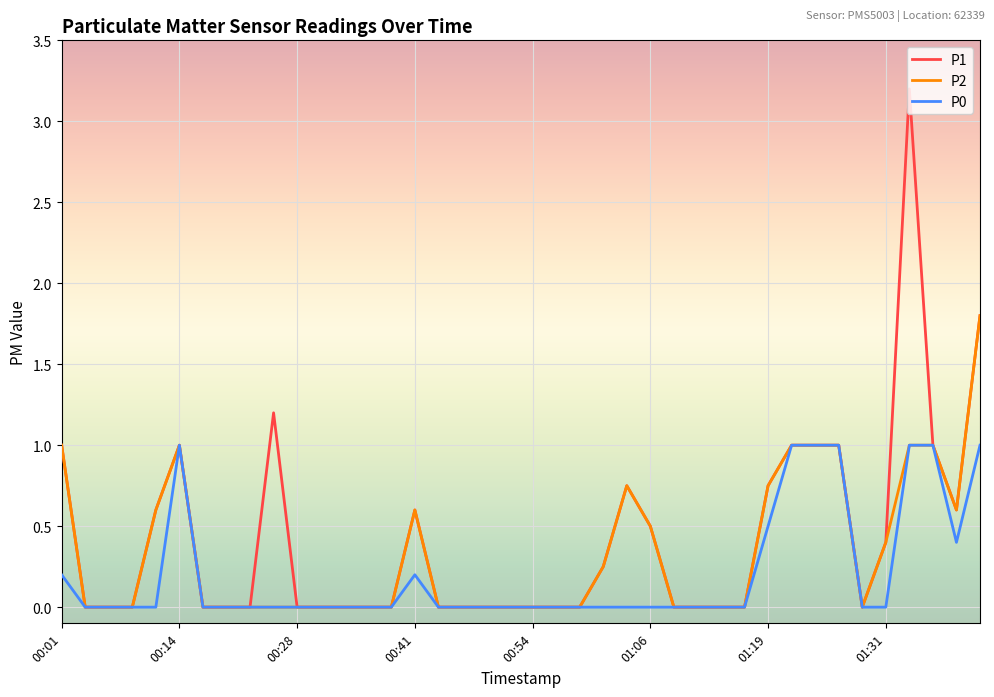

Which series has the widest spread of values?

P1